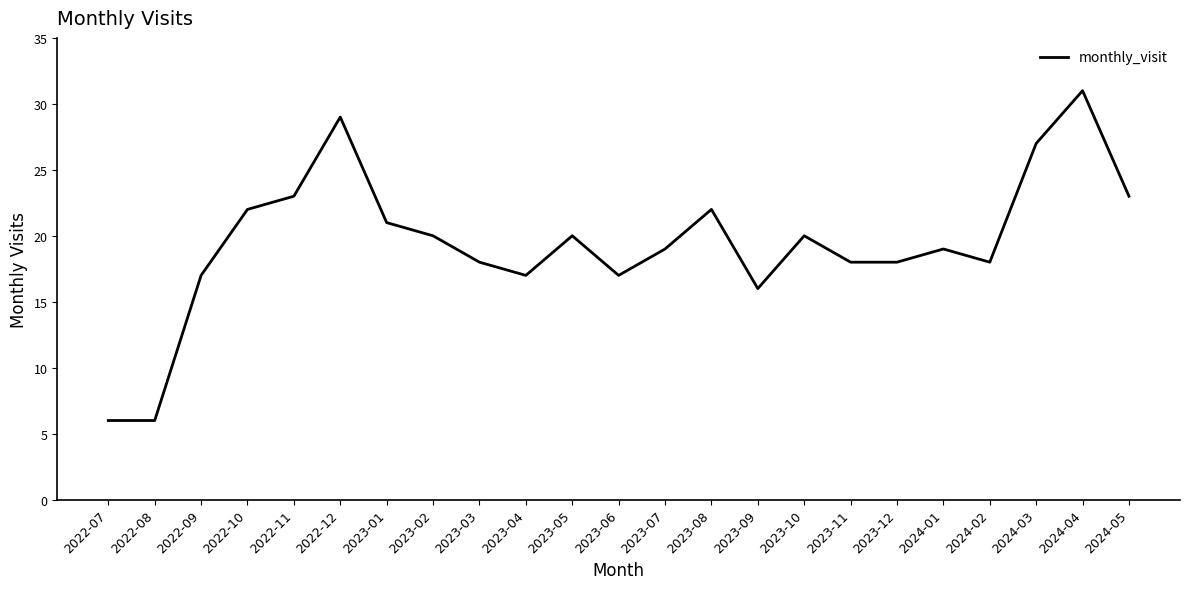

What is the difference between the maximum and minimum values?

25